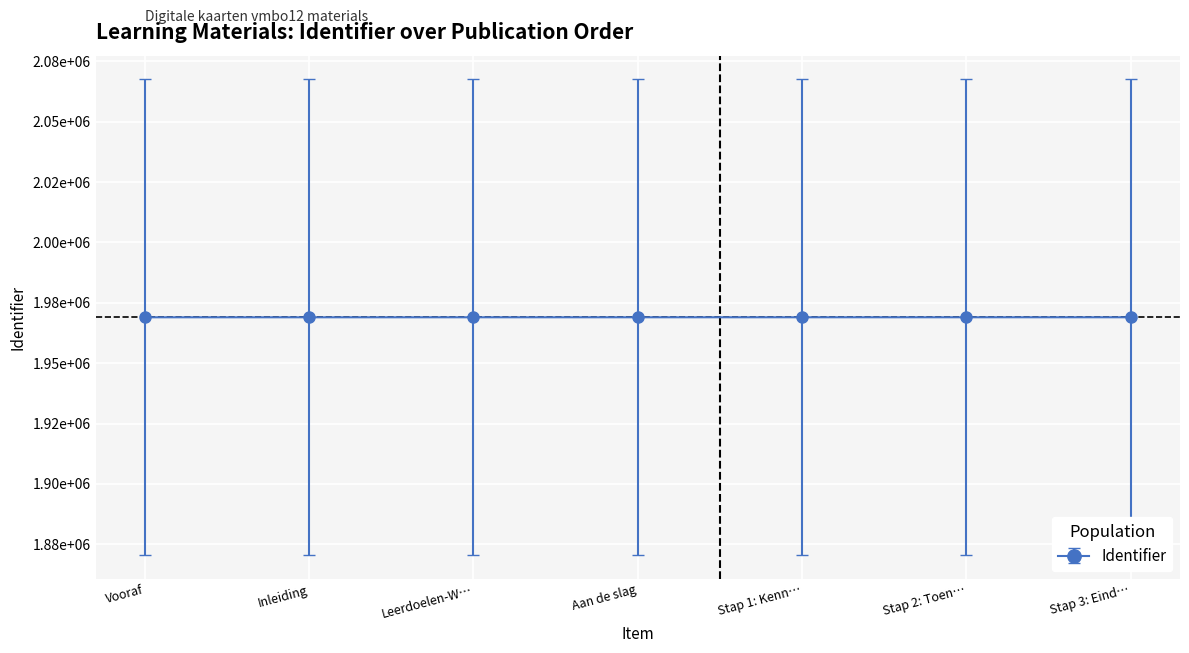

Is this an area chart (filled region under the line)?

No